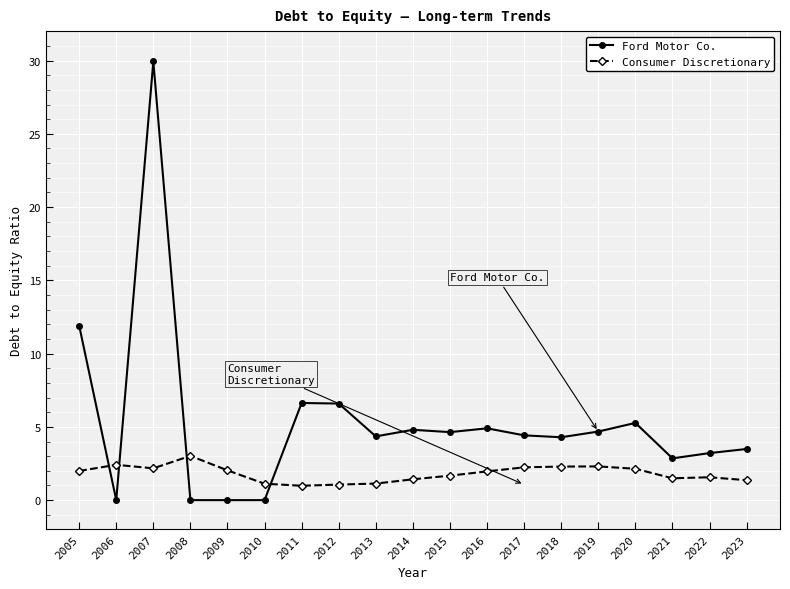

What is the maximum value for Ford Motor Co.?

29.9